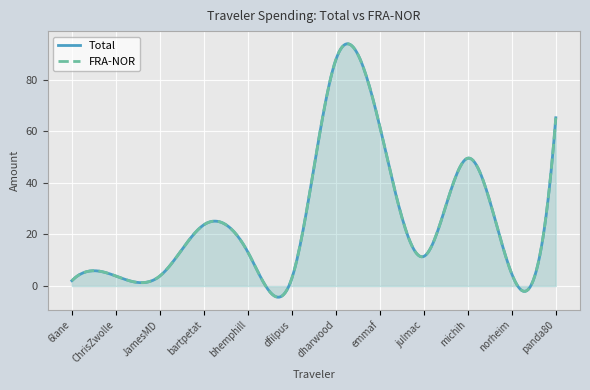

True or false: FRA-NOR and Total intersect in this chart.

False